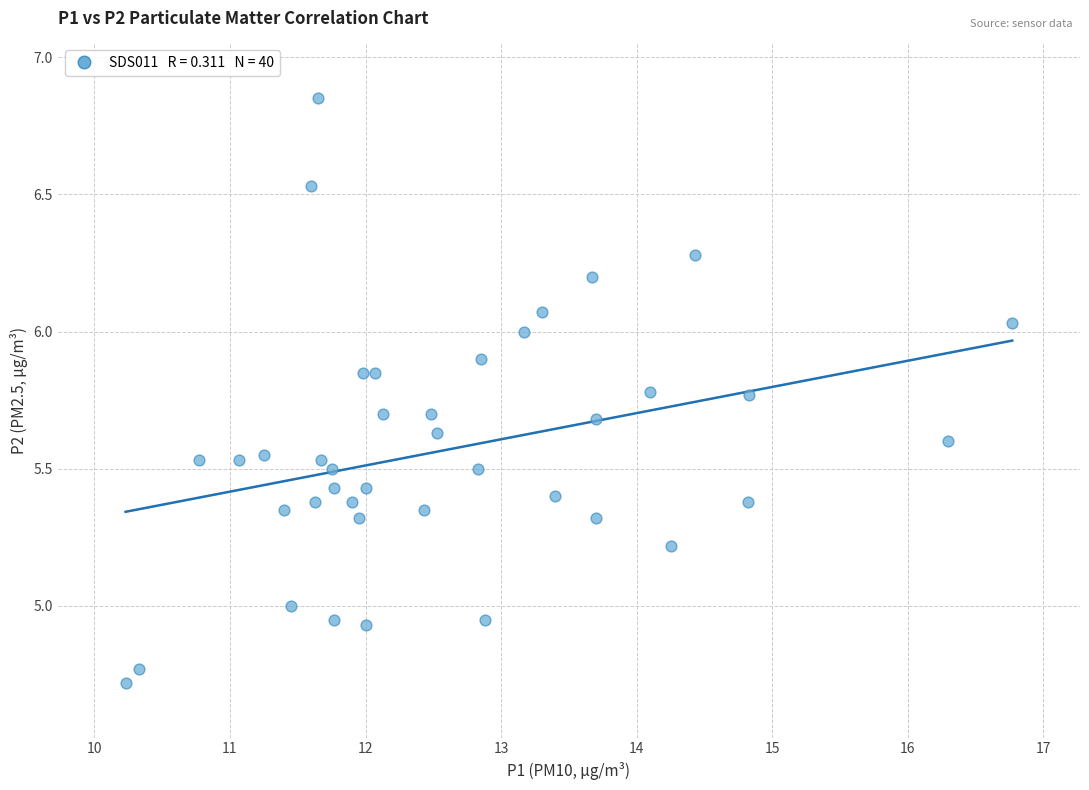

What is the range of Y values (max minus min)?

2.1